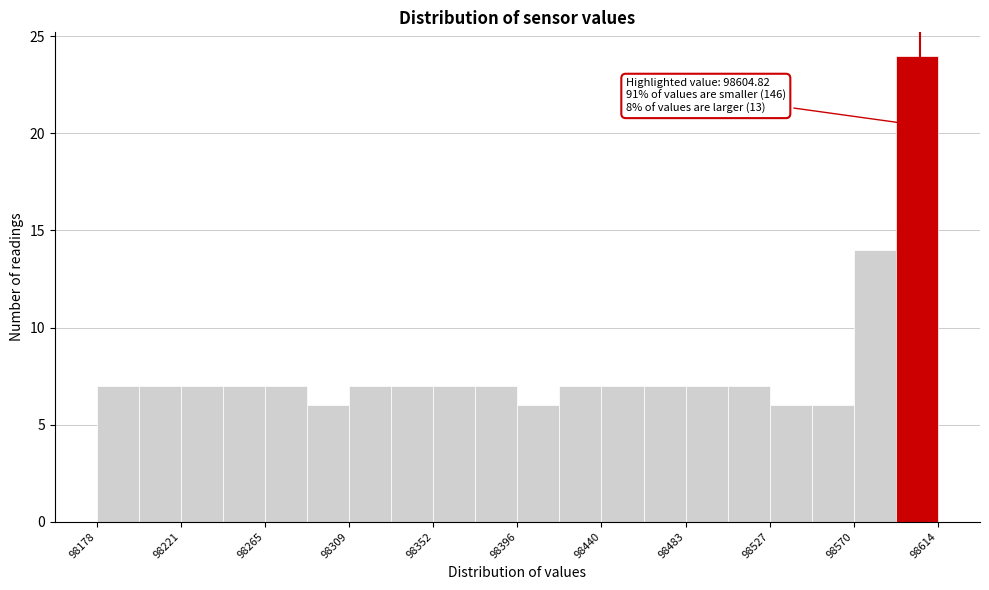

Which range on the x-axis has the tallest bar?

98590 to 98615